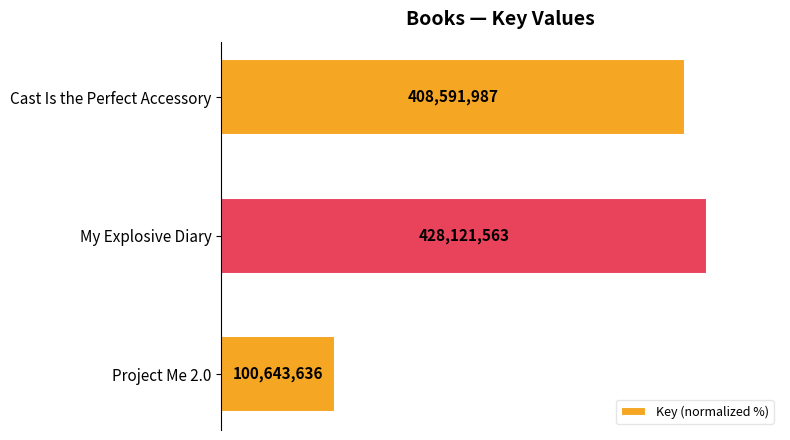

Are the bars horizontal?

Yes